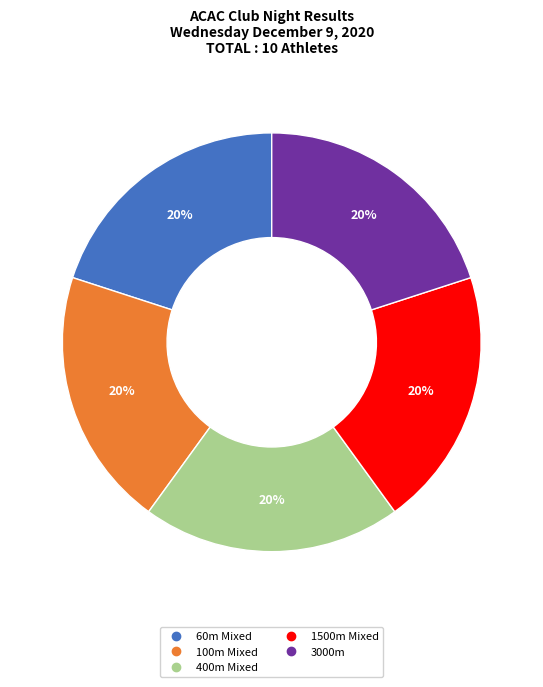

To the nearest percent, what is the average slice percentage?

20%